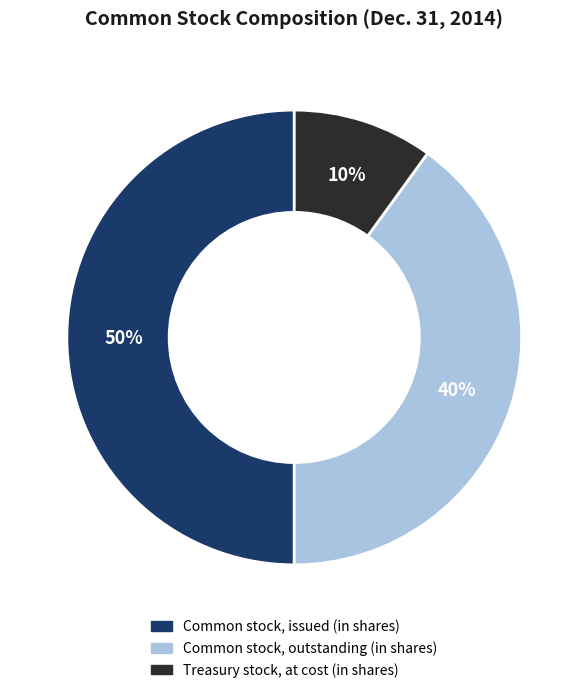

To the nearest percent, what is the difference between the Common stock, outstanding (in shares) and Common stock, issued (in shares) slice percentages?

10%